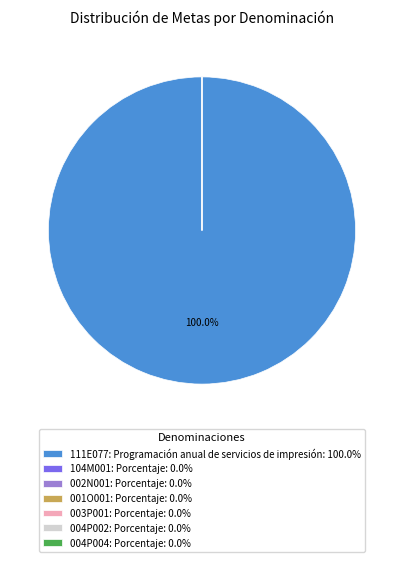

How many segments does this pie chart have?

7